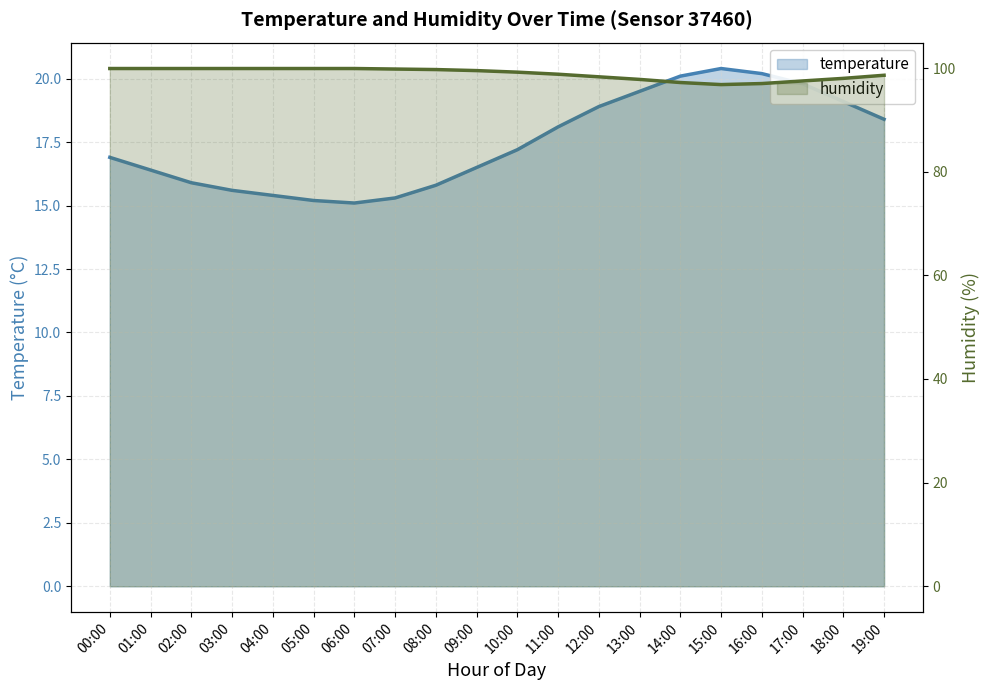

What is the difference between the temperature values at 13:00 and 00:00?

2.6